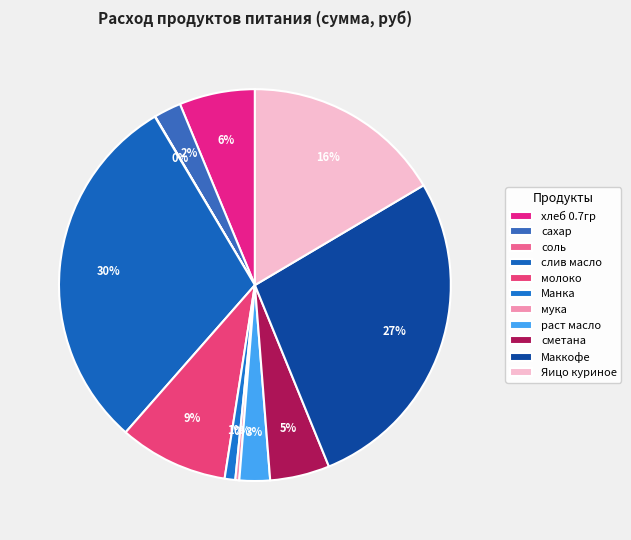

To the nearest percent, what portion does хлеб 0.7гр represent?

6%